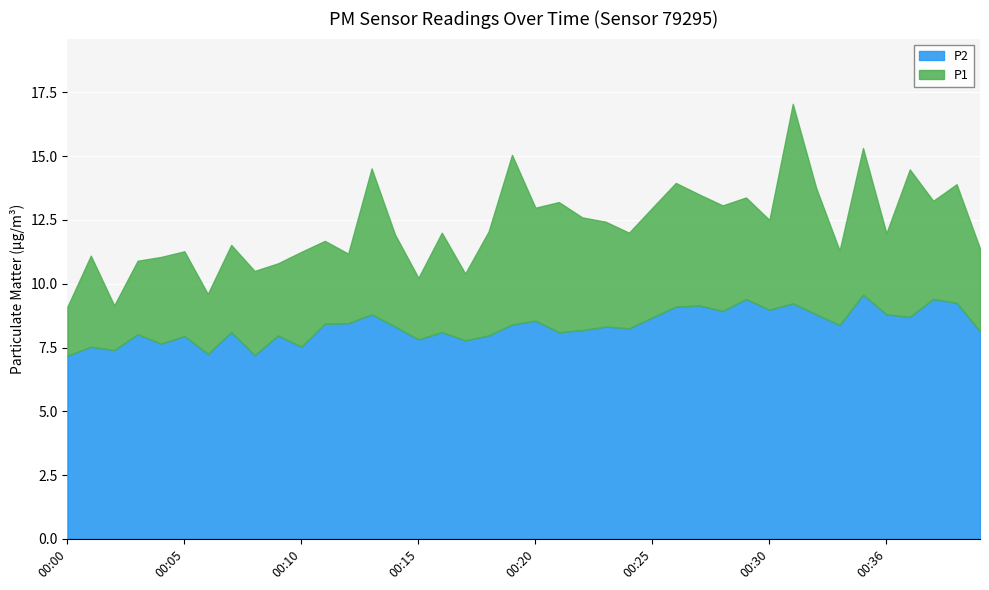

The P1 series shows 10.9 at 00:03. True or false?

True